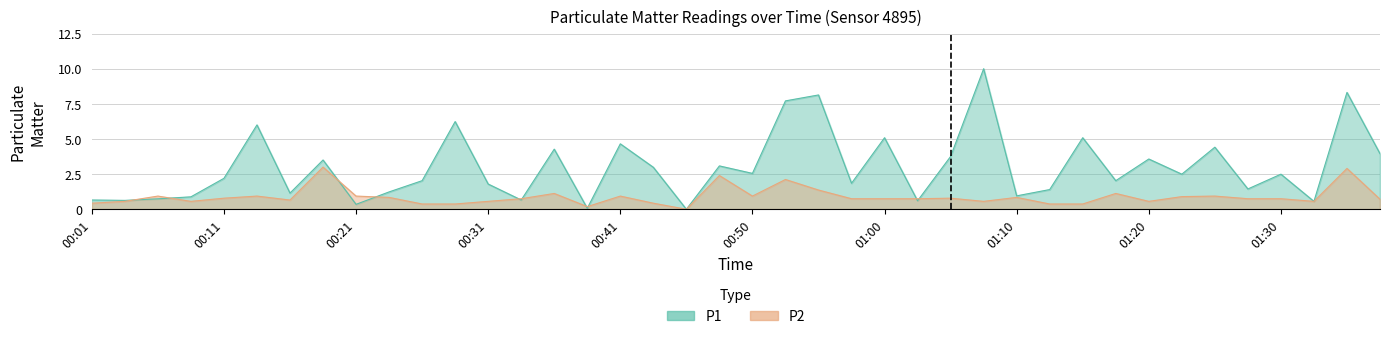

Where do P1 and P2 first cross each other?

00:03 and 00:06